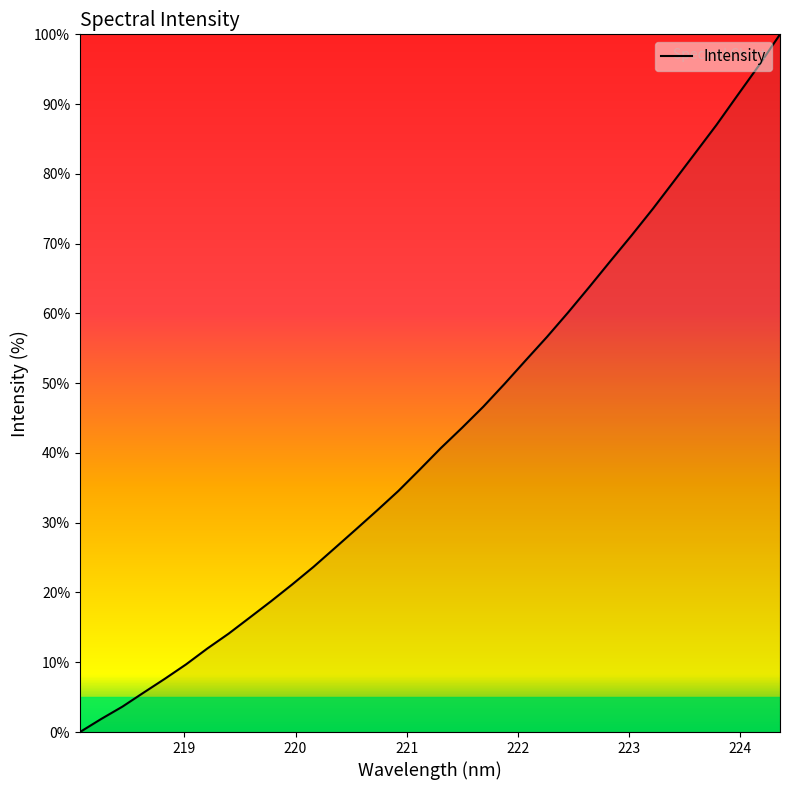

Is this an area chart (filled region under the line)?

No